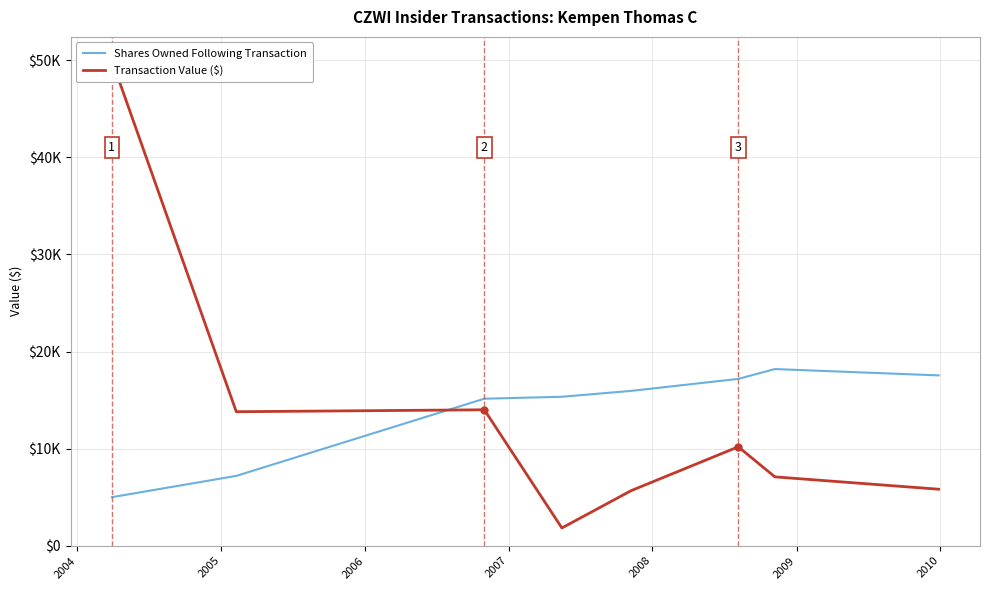

What is the difference between the highest and lowest values at 2008?

6993